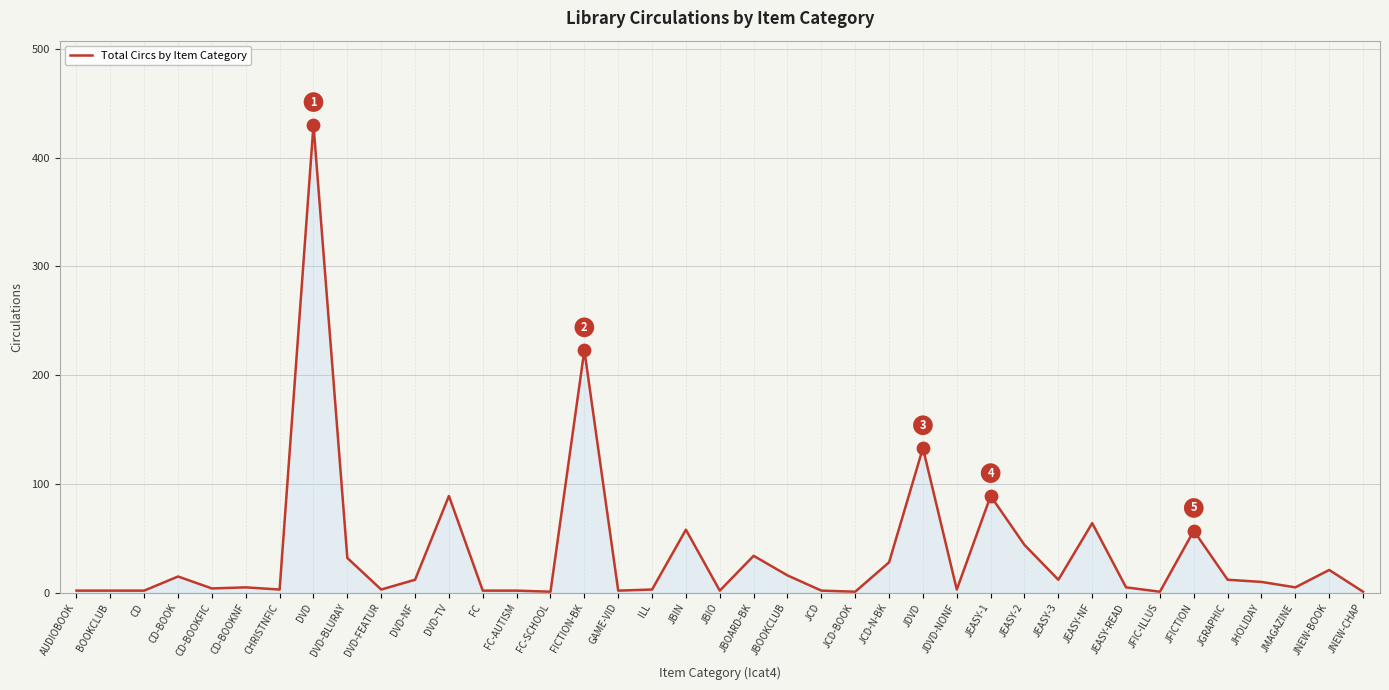

What is the change in value from JDVD to JEASY-NF?

-69